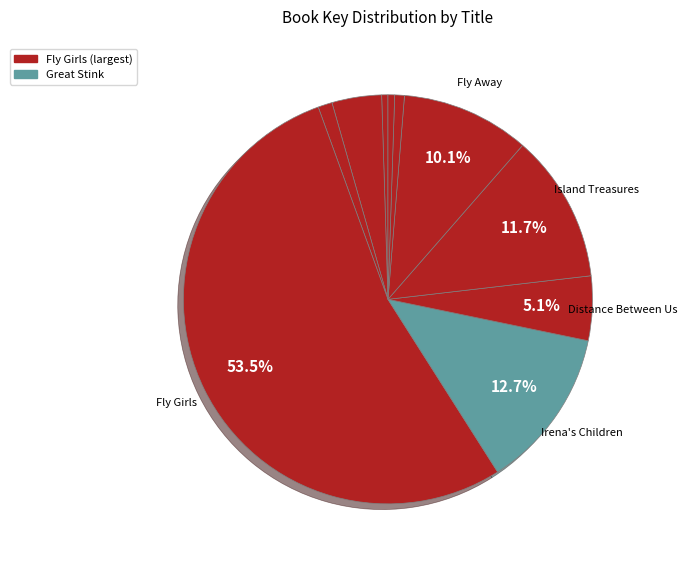

How many segments does this pie chart have?

10